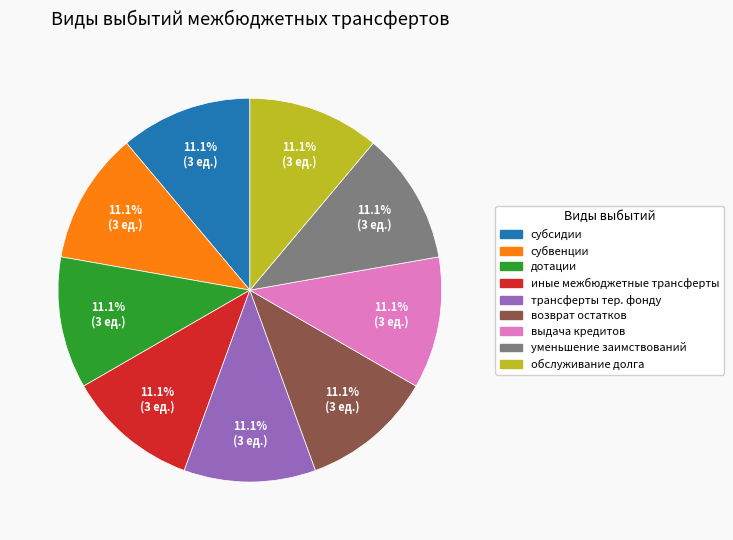

How many segments does this pie chart have?

9